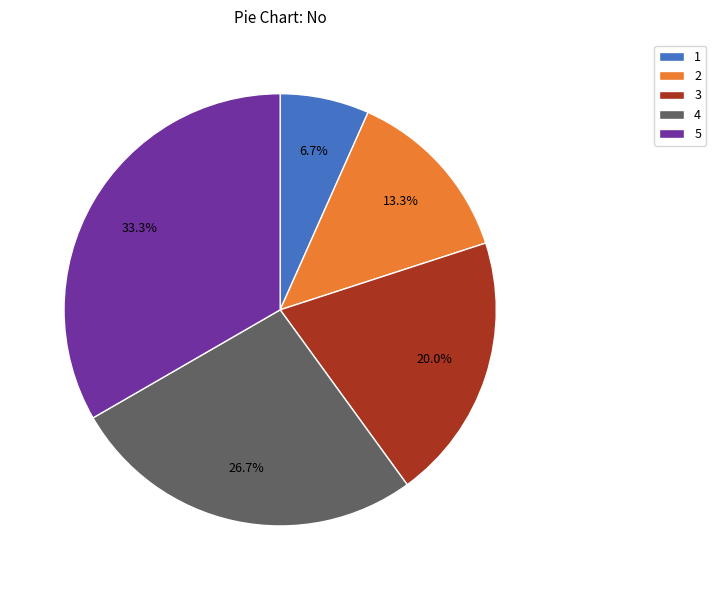

Which slice is the largest?

5